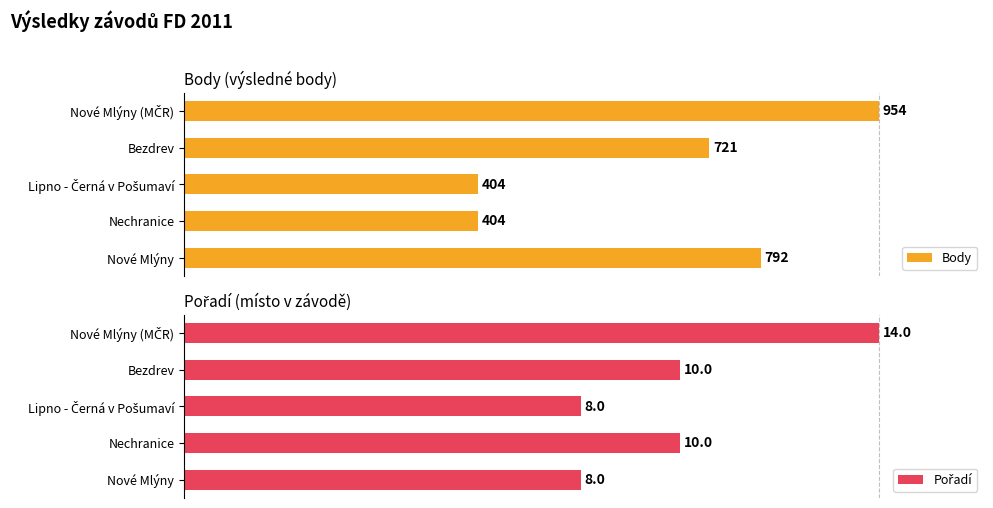

Which series changed the most between Lipno - Černá v Pošumaví and Nové Mlýny (MČR)?

Body